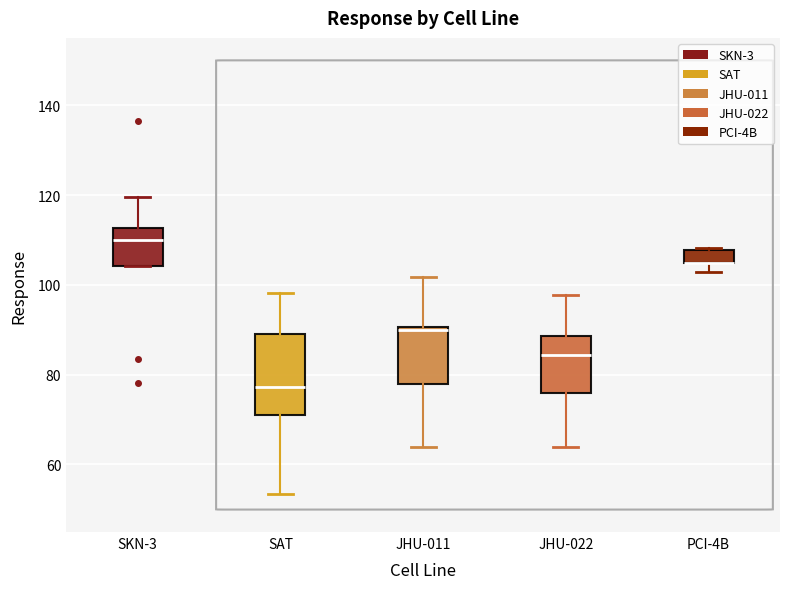

Where does the lower whisker of the box for JHU-022 end on the y-axis? The values are not printed on the chart, so give them approximately, as read against the axis.

64